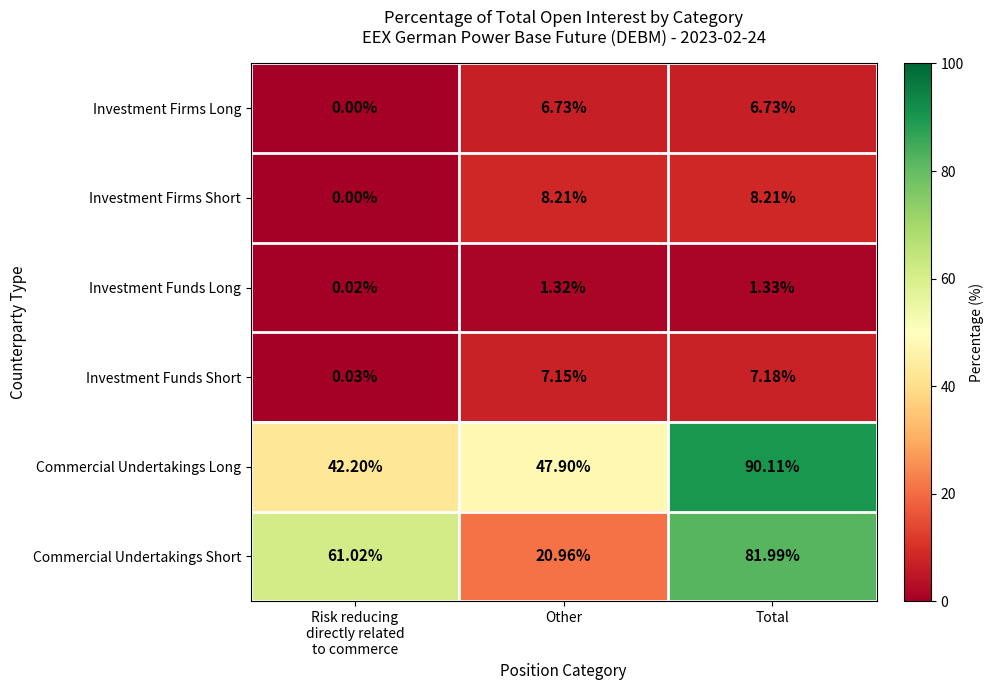

Is the value of Investment Funds Long at Other greater than the value of Investment Funds Short at Other?

No